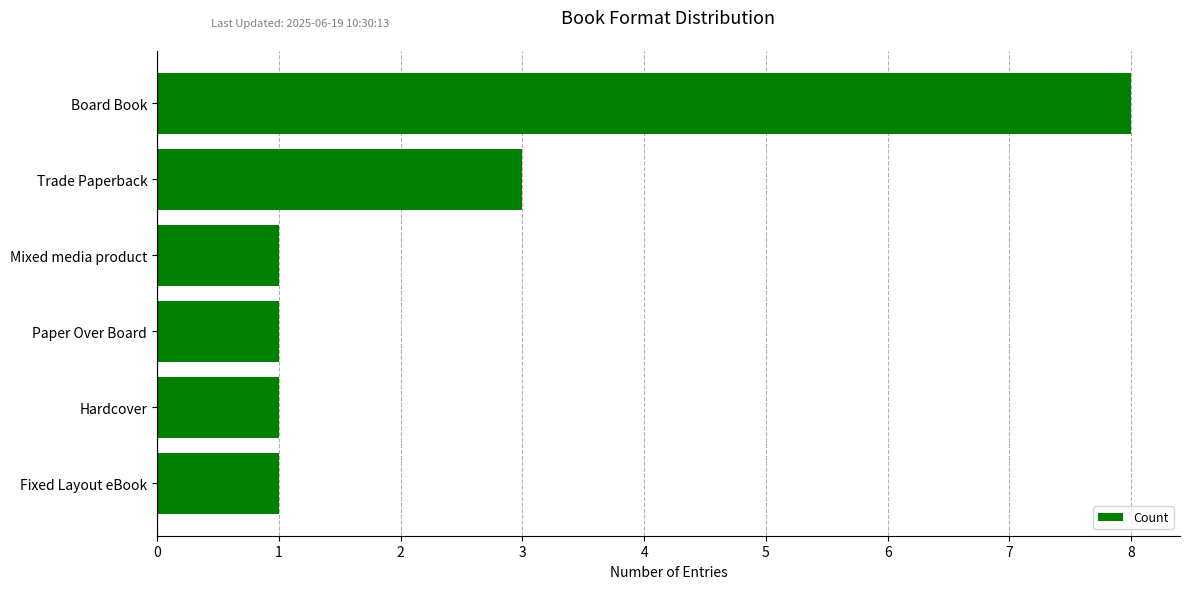

What is the difference between the values at Board Book and Hardcover?

7